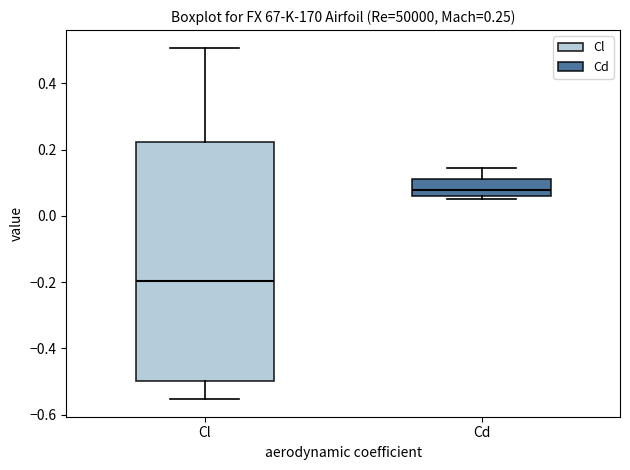

Which box's median line is the lowest?

Cl